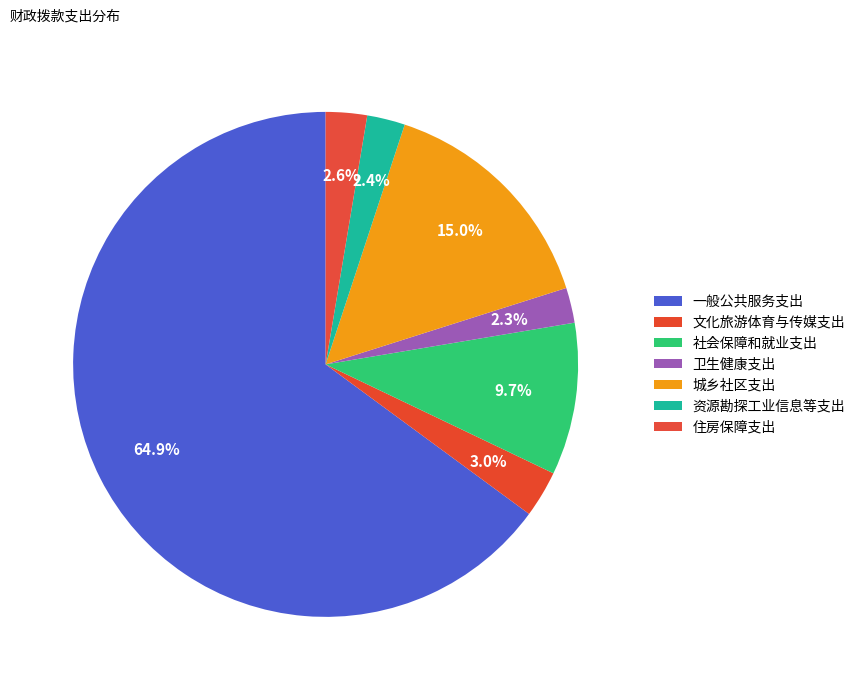

Count the number of slices in the pie.

7